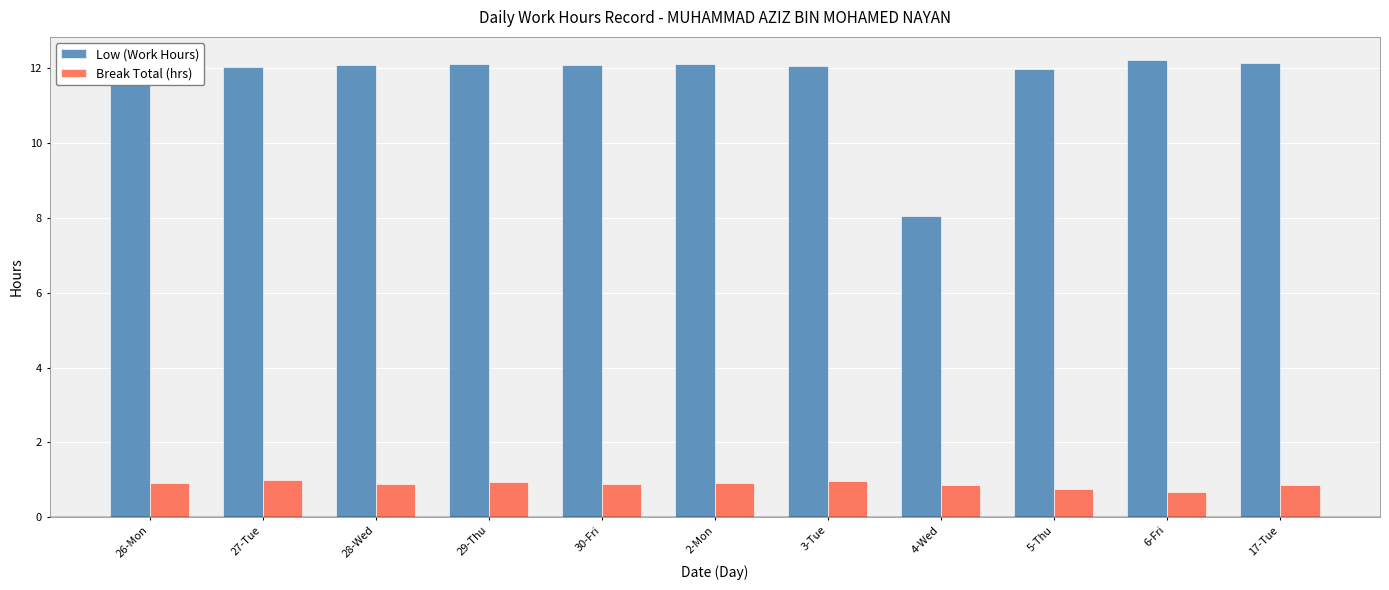

The Low (Work Hours) series shows 12.0 at 5-Thu. True or false?

True